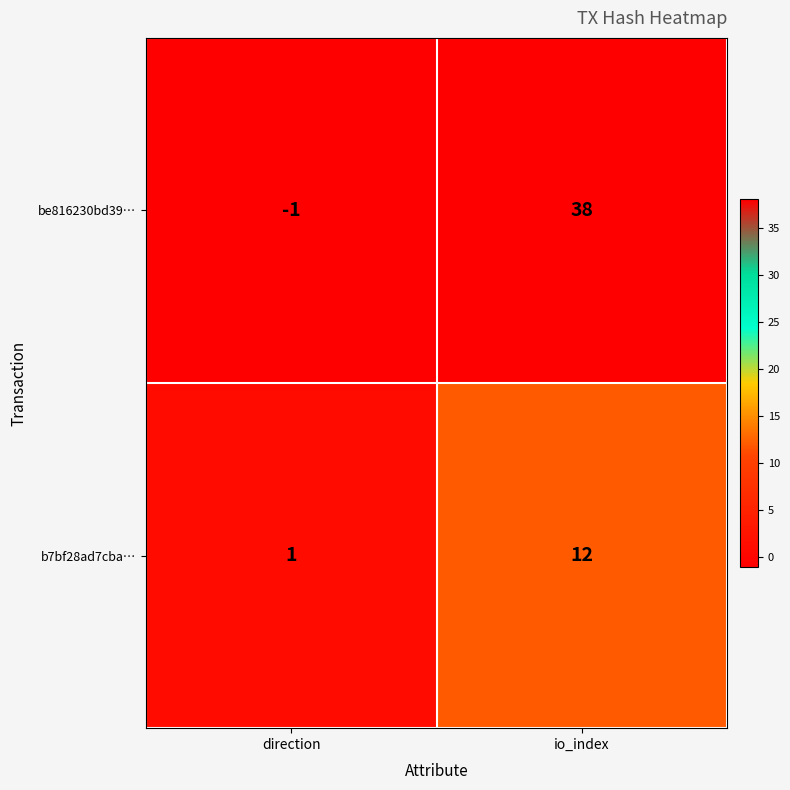

The value of b7bf28ad7cba… at direction is 1. True or false?

True